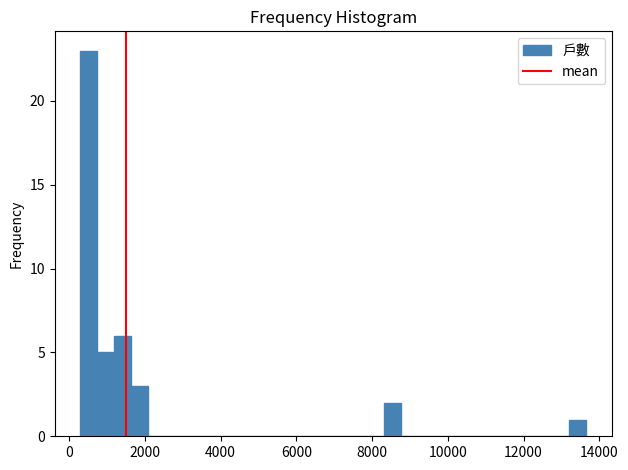

Read against the x-axis, roughly where is the centre of the tallest bar?

600